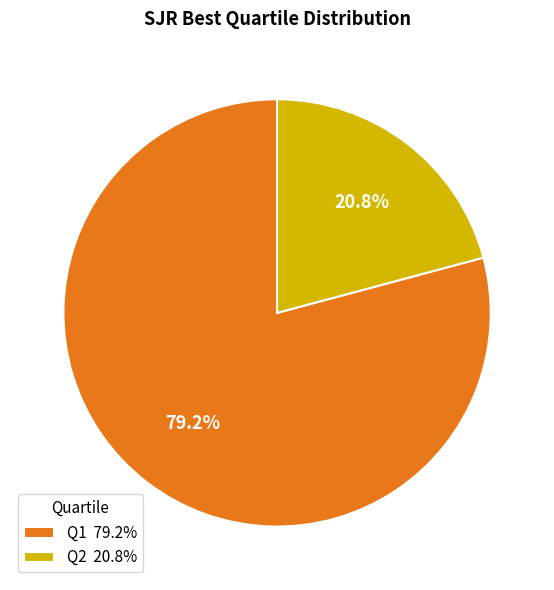

Rank the categories by value from lowest to highest.

Q2, Q1